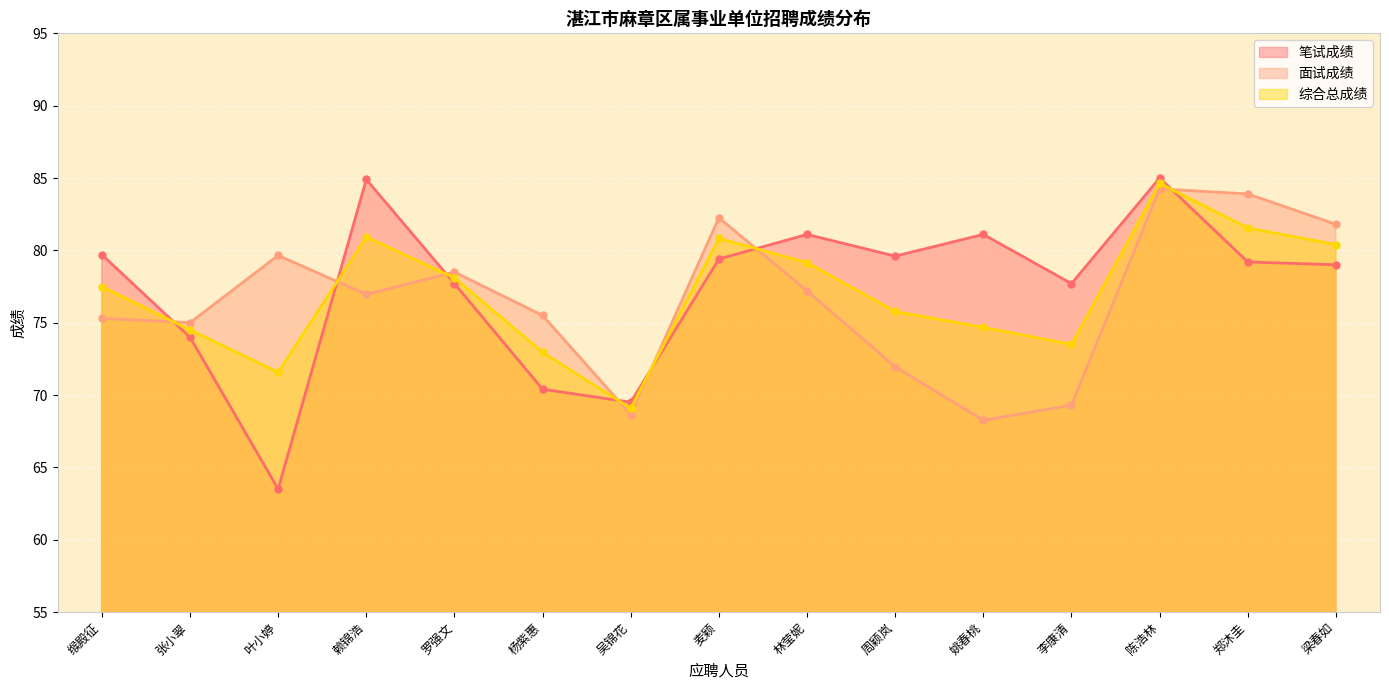

True or false: 笔试成绩 and 面试成绩 intersect in this chart.

True